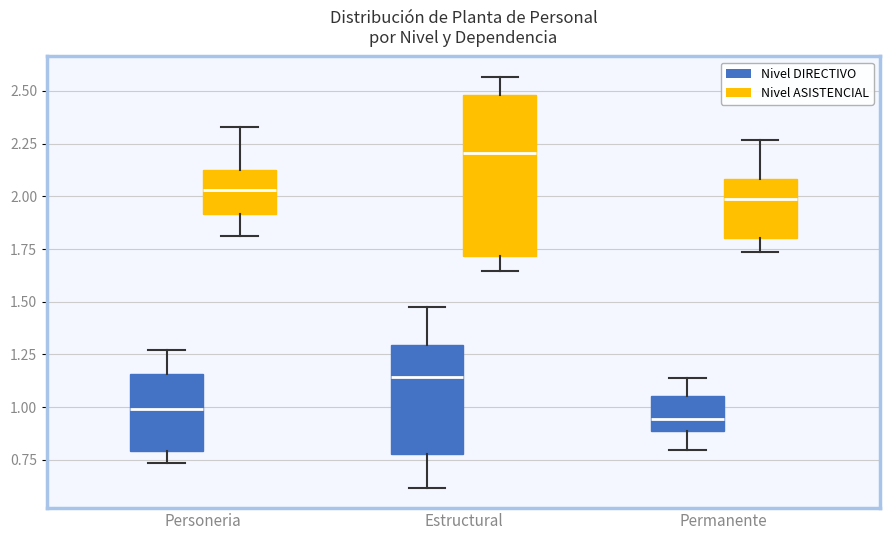

Where does the upper whisker of the box for Personeria (Nivel ASISTENCIAL) end on the y-axis? The values are not printed on the chart, so give them approximately, as read against the axis.

2.35